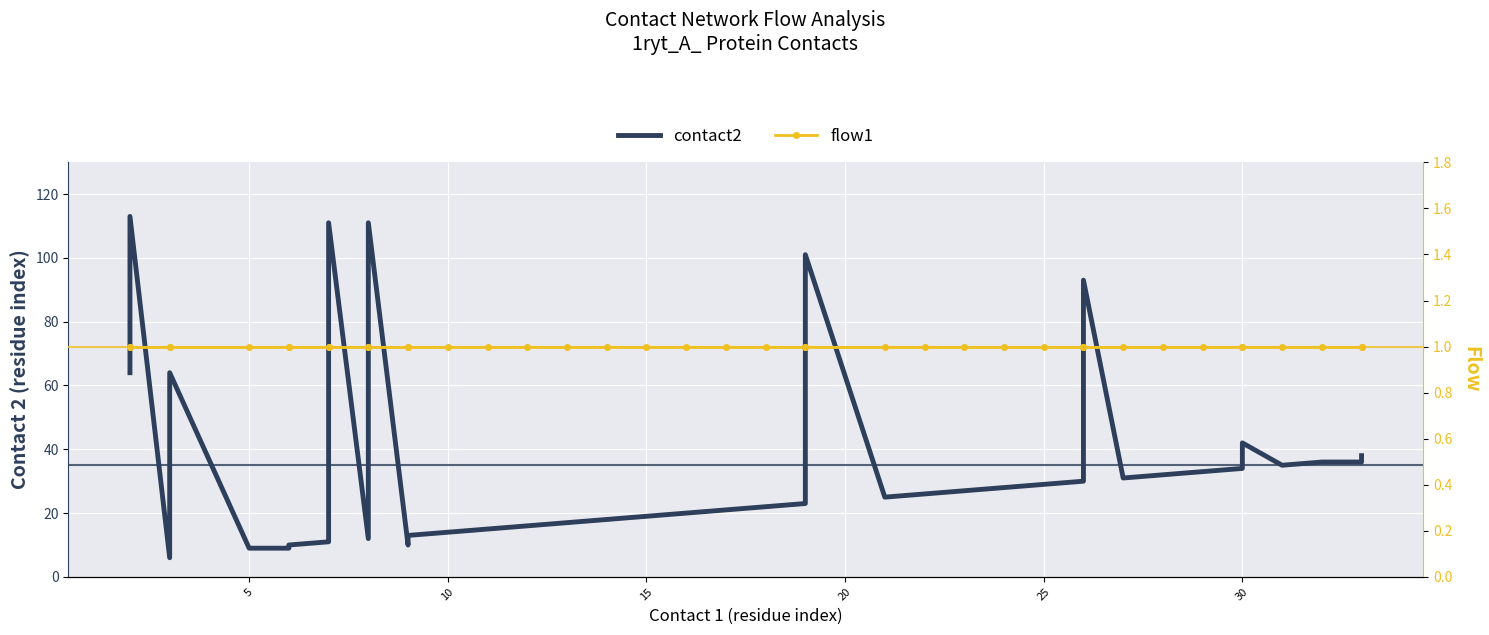

What is the sum of the flow1 values at 35 and 20?

2